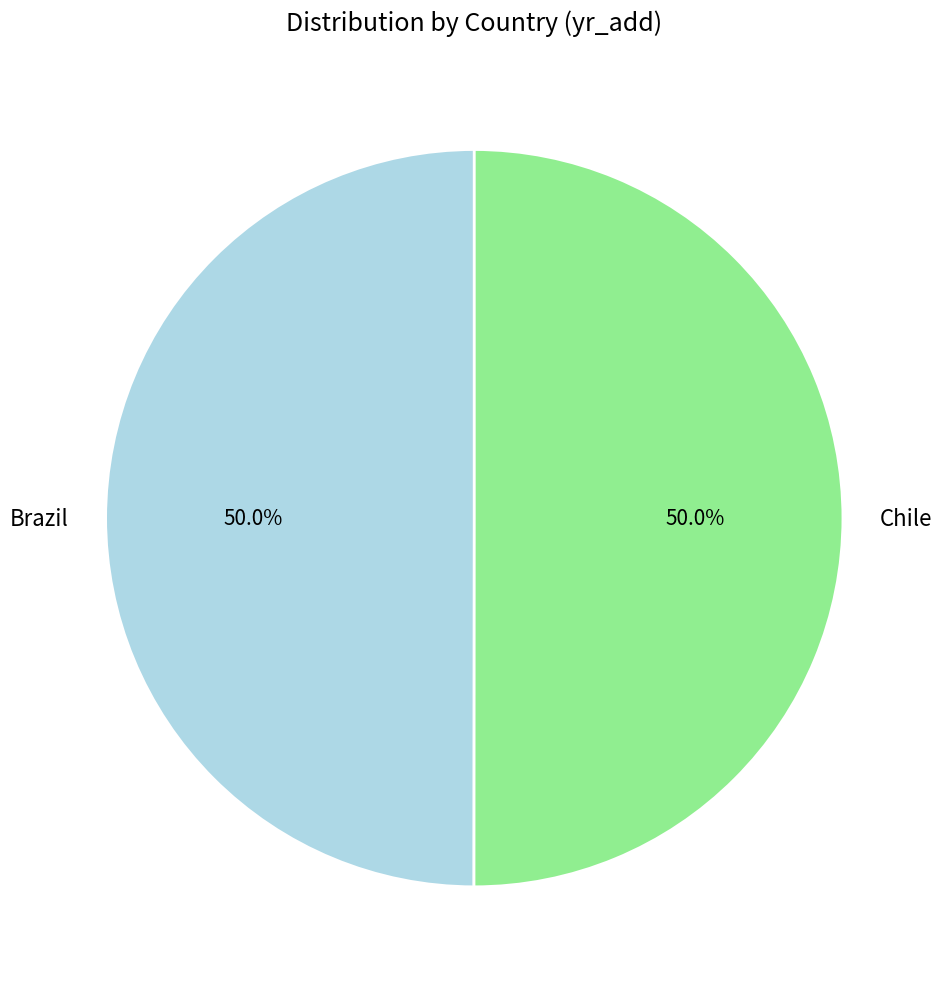

To the nearest percent, what portion does Brazil represent?

50%